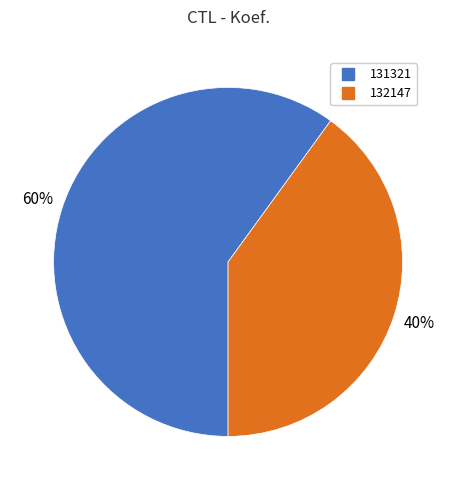

To the nearest percent, what is the difference between the largest and smallest slice percentages?

20%